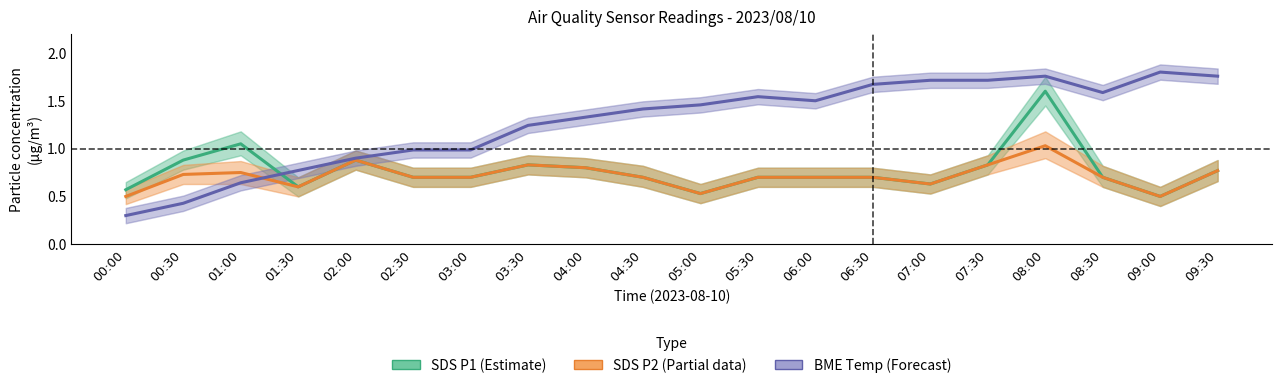

The SDS P1 (Estimate) series shows 0.9 at 05:00. True or false?

False